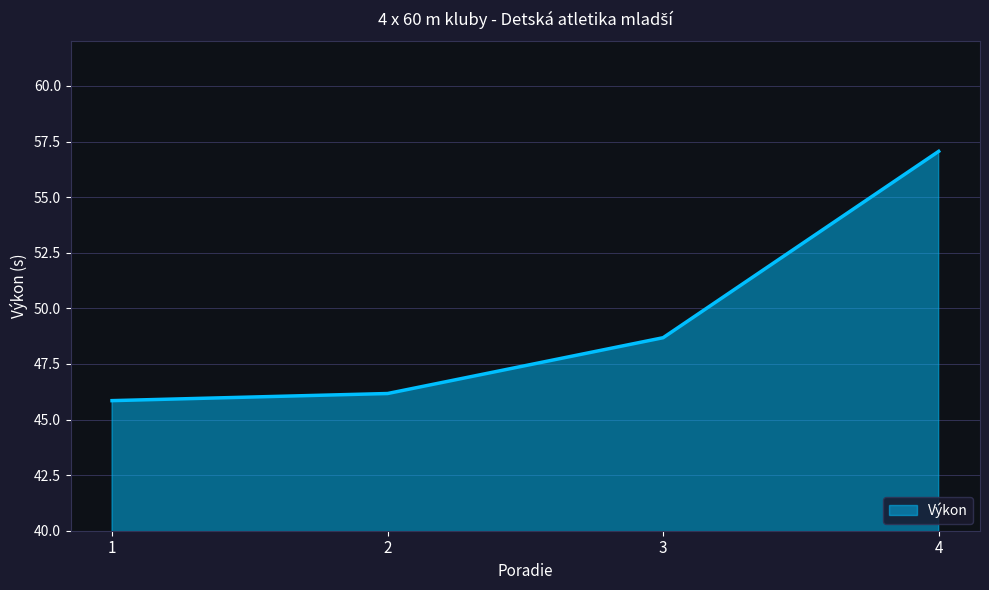

How many lines are shown in the chart?

1